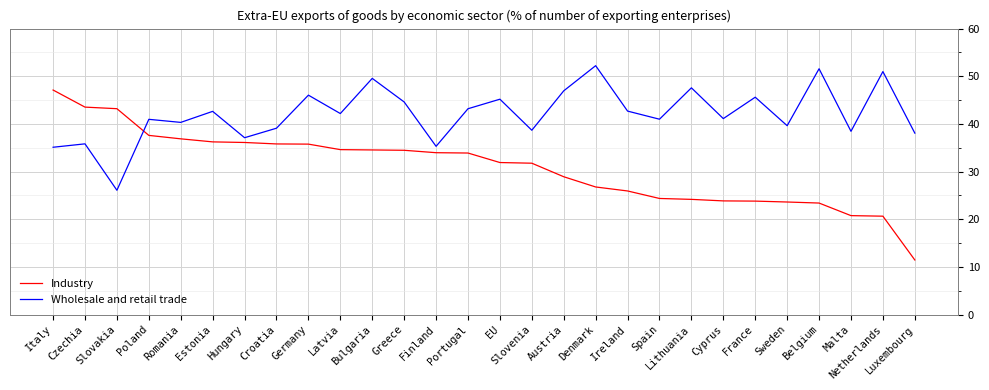

Where does the Industry series first go above 33?

Italy